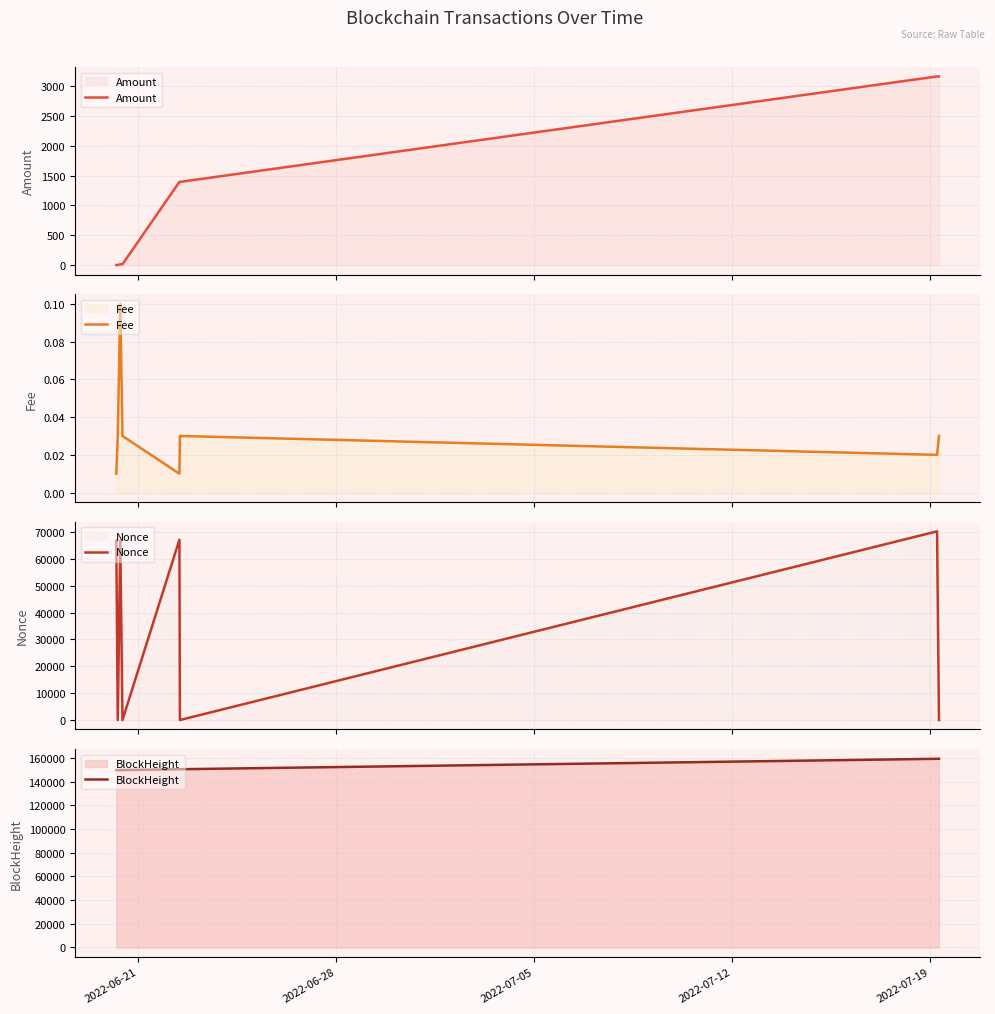

What is the maximum value for Amount?

3162.5